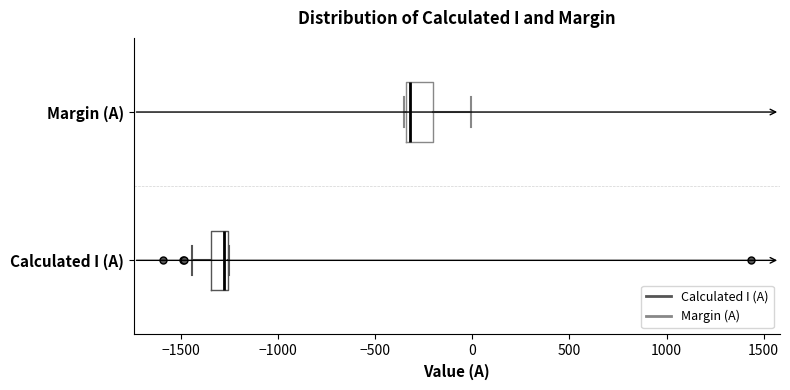

Where does the median line of the box for Margin (A) sit on the x-axis? The values are not printed on the chart, so give them approximately, as read against the axis.

-300